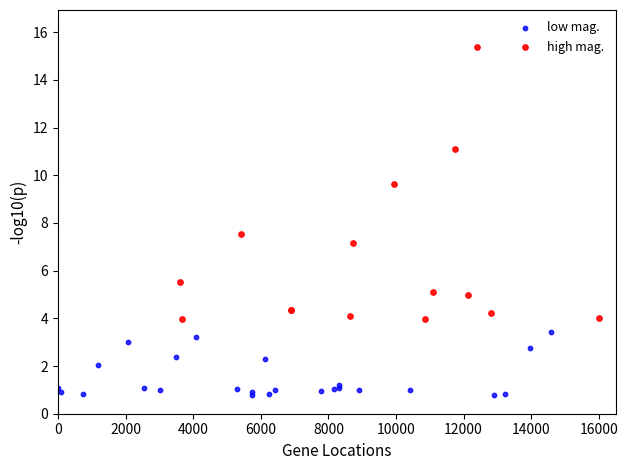

Which series reaches the minimum Y coordinate?

low mag.